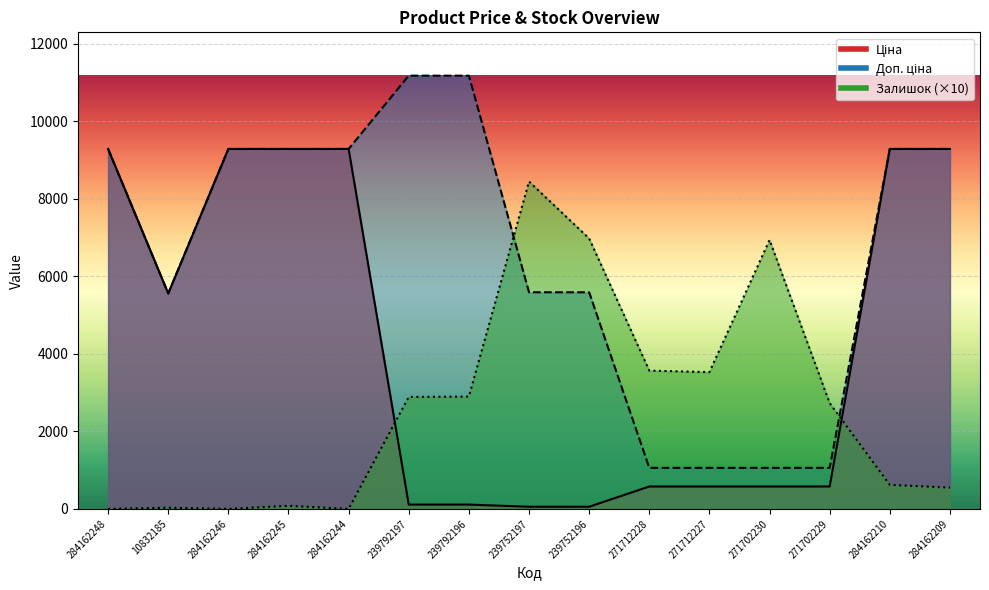

What are all the series names shown in the legend?

Ціна, Доп. ціна, Залишок